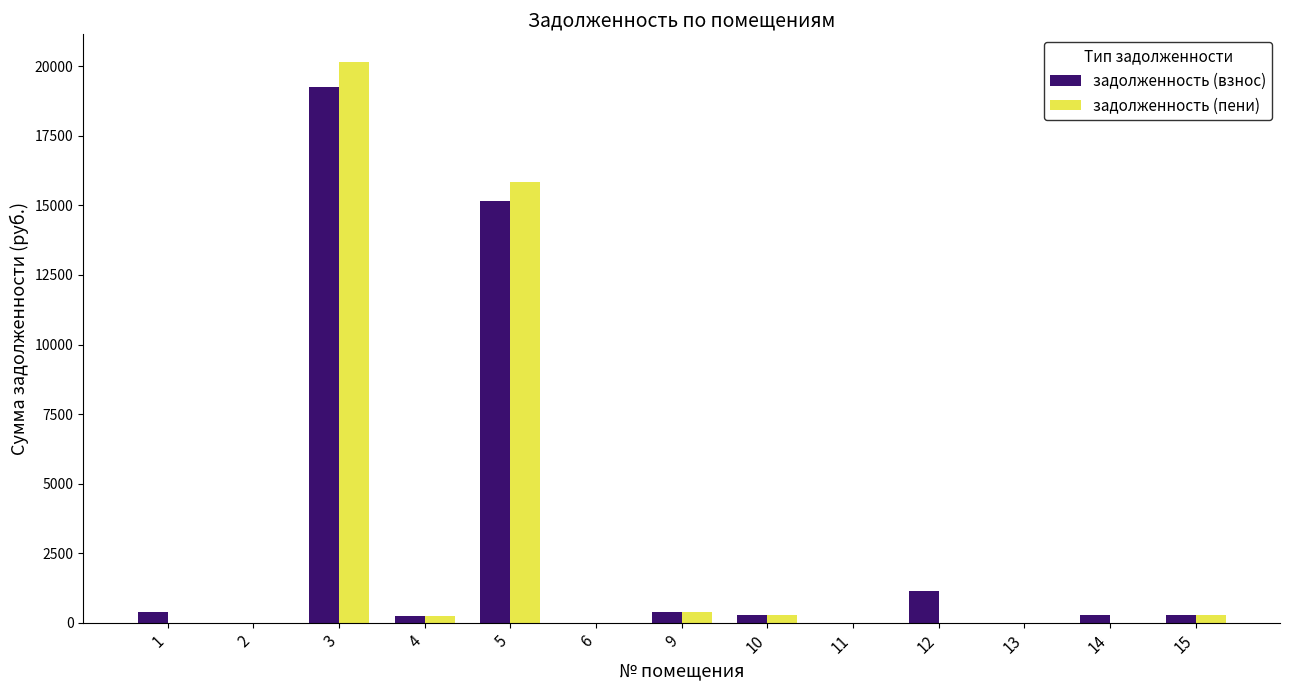

At which category is the sum across all series the highest?

3